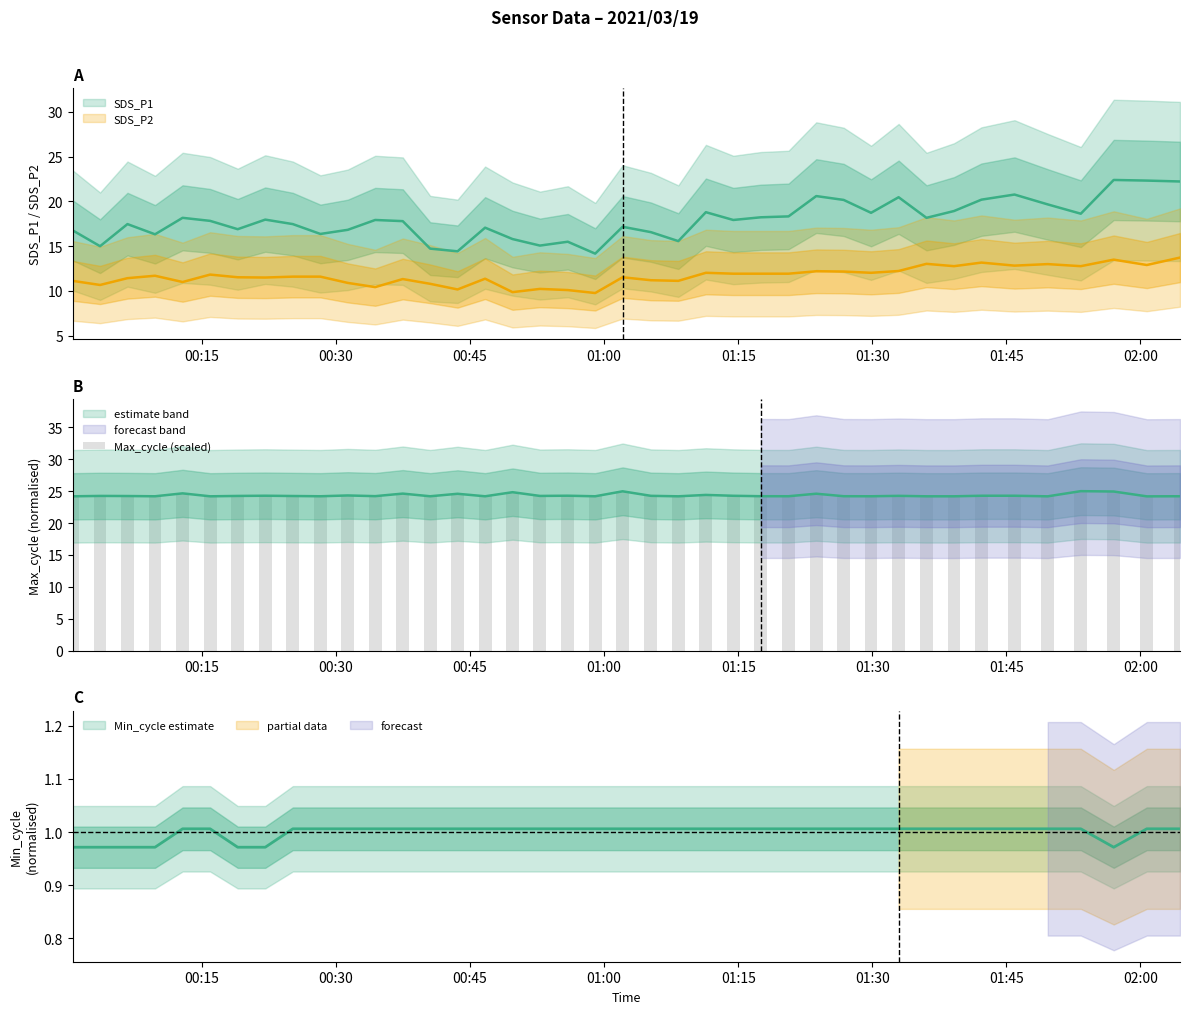

What is the difference between the maximum and minimum values?

0.8